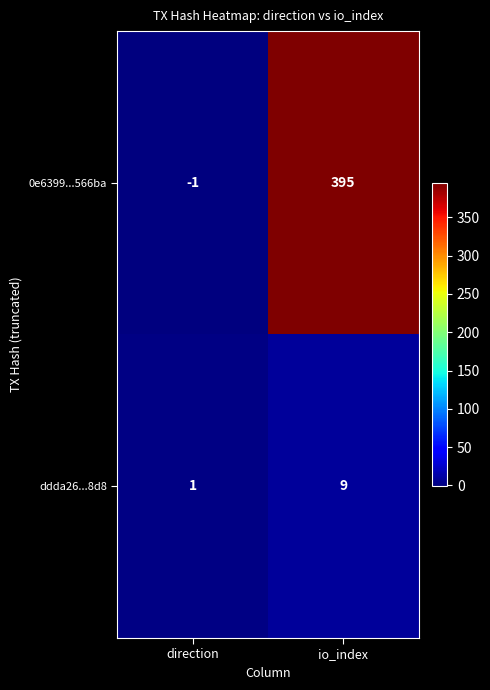

What is the maximum value for ddda26...8d8?

9